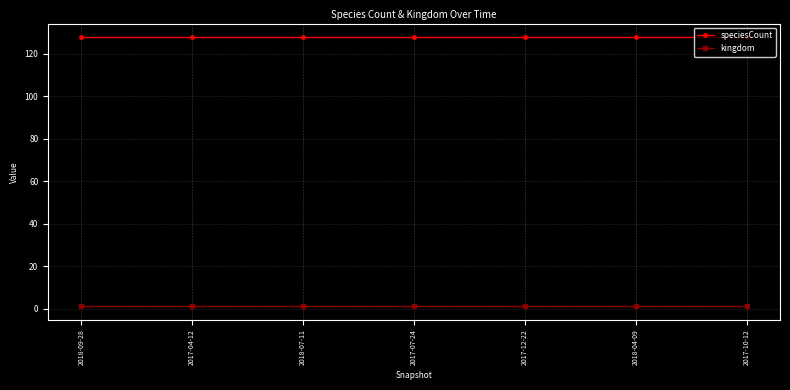

What is the label of the 3rd point from the right?

2017-12-22